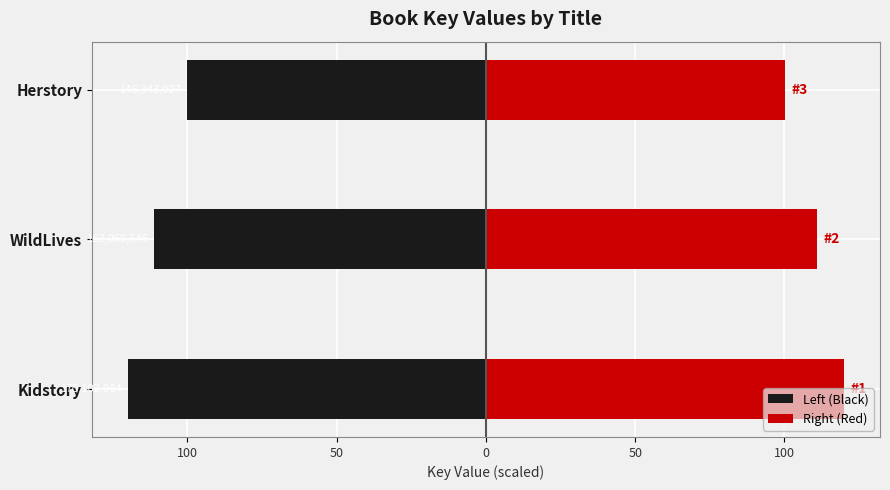

What is the maximum value shown in the chart?

120.0